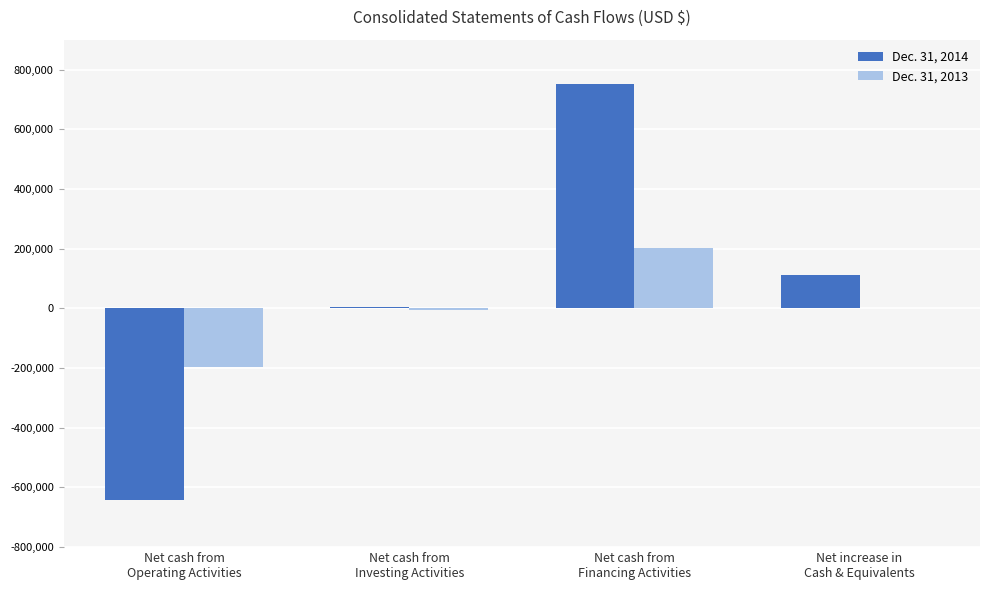

Does the chart contain stacked bars?

No